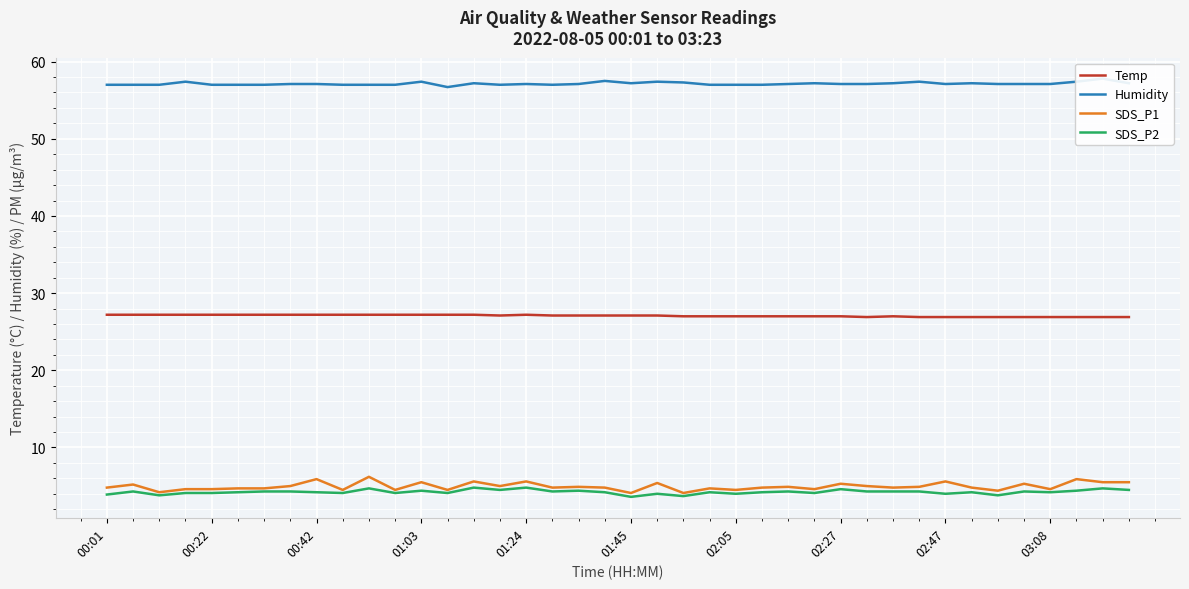

True or false: Temp and SDS_P1 intersect in this chart.

False